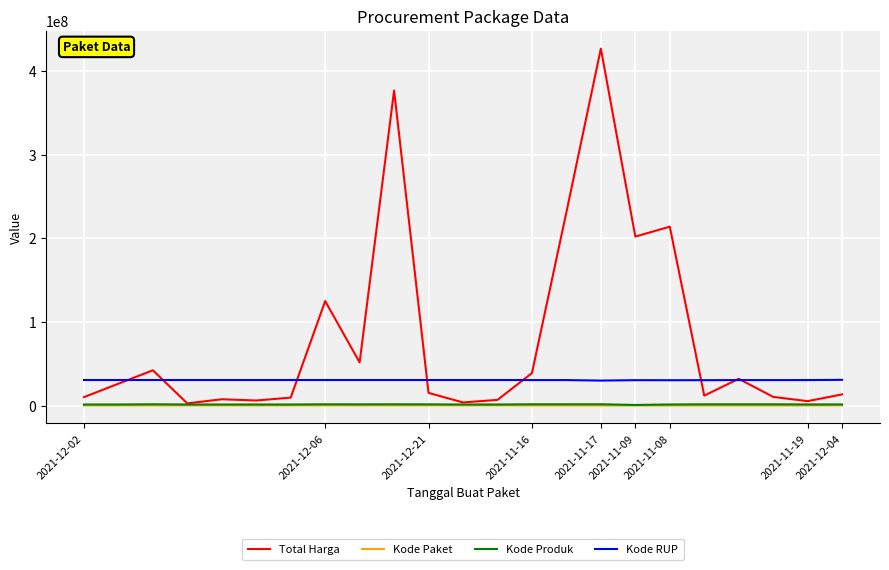

Which series has the widest spread of values?

Total Harga